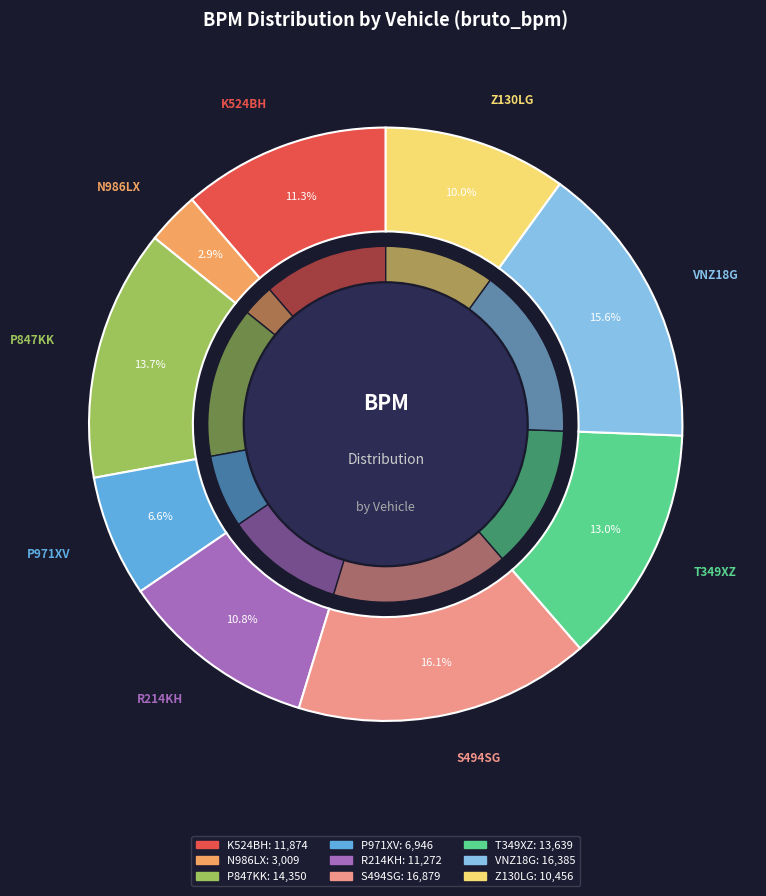

Count the number of slices in the pie.

9